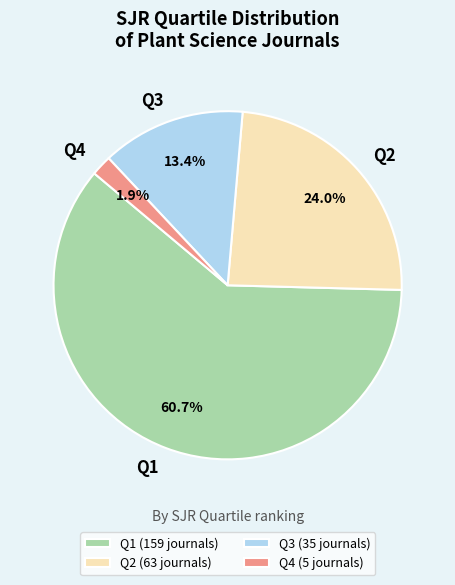

Between Q3 and Q1, which is larger?

Q1